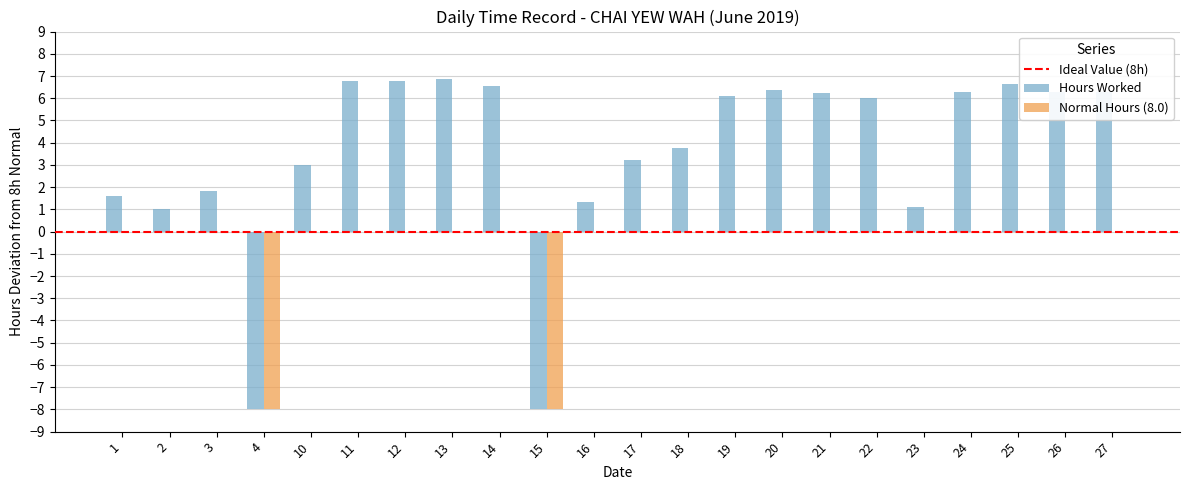

What is the greatest value displayed?

6.9